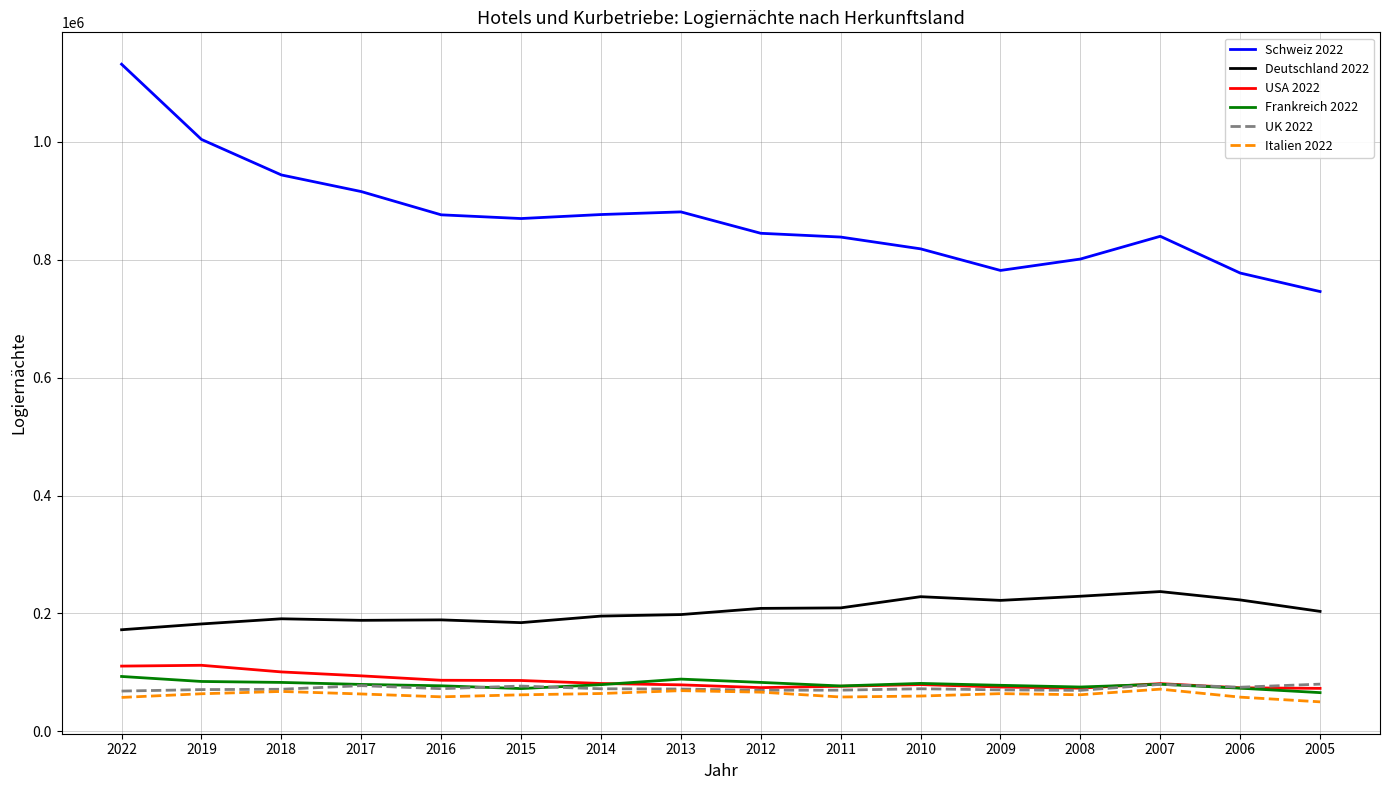

The Schweiz 2022 series shows 1549131 at 2013. True or false?

False